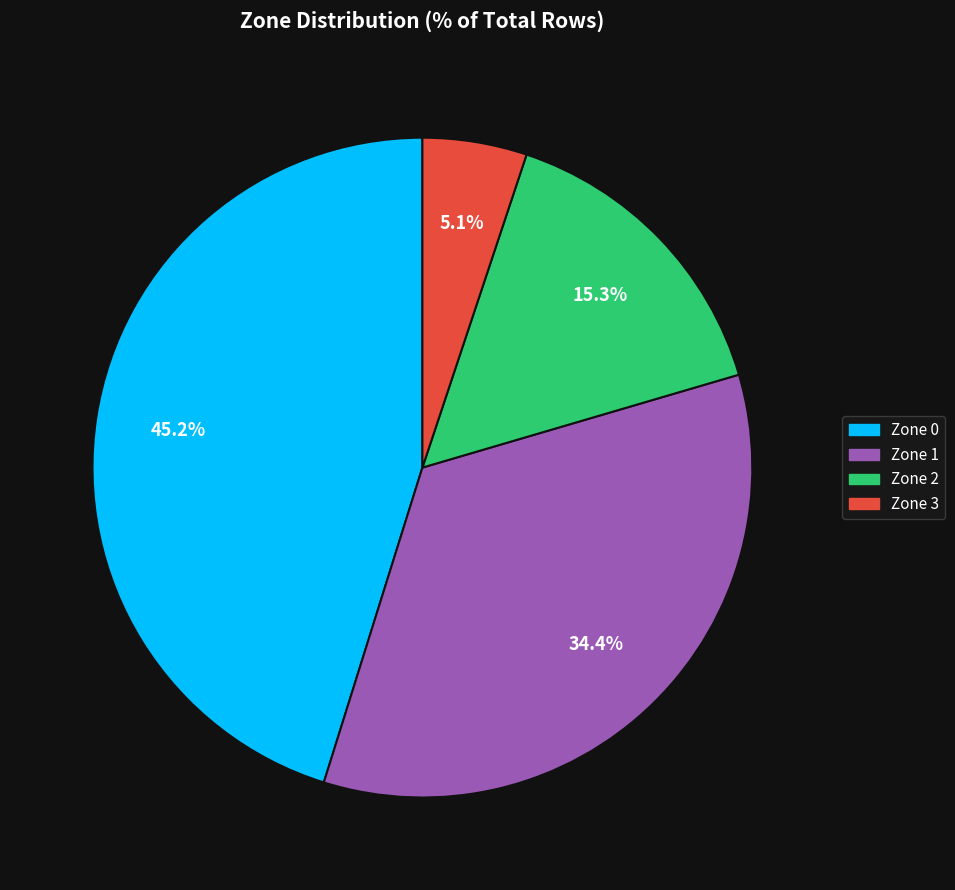

True or false: Zone 2 accounts for 27% of the total.

False